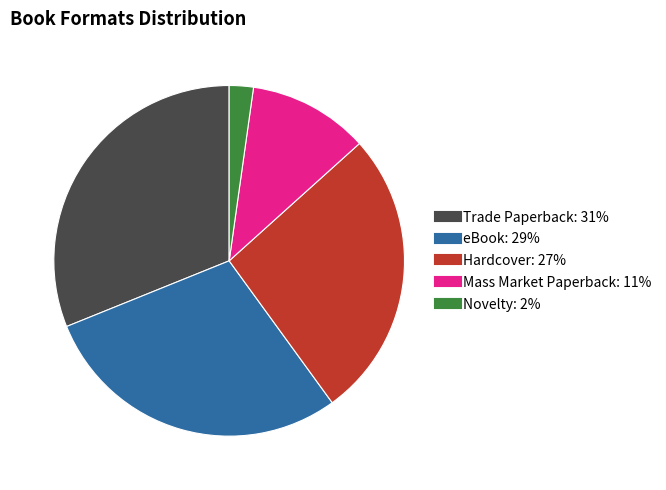

Rank the categories by value from highest to lowest.

Trade Paperback, eBook, Hardcover, Mass Market Paperback, Novelty